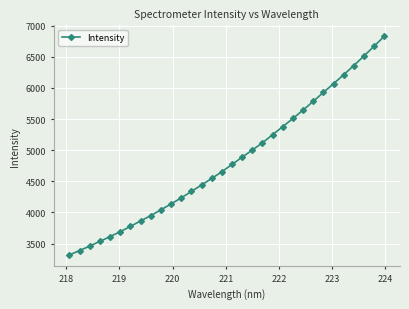

True or false: the data has more than 2 interior local peaks.

False